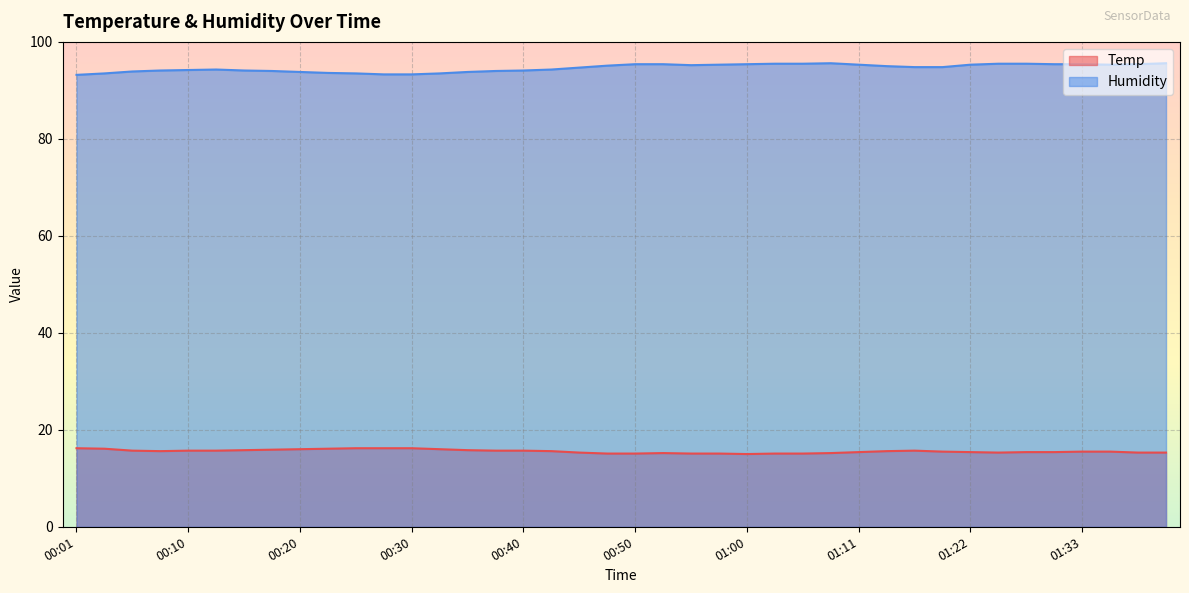

In Humidity, how many points are lower than both neighbors (excluding endpoints)?

2